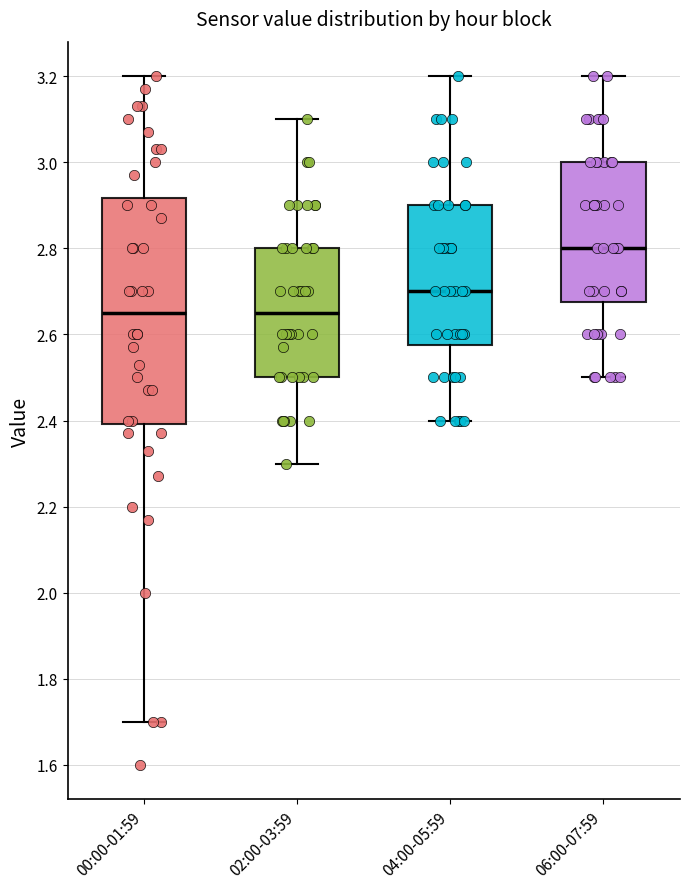

Where is the upper edge of the box for 00:00-01:59 on the y-axis? The values are not printed on the chart, so give them approximately, as read against the axis.

2.92